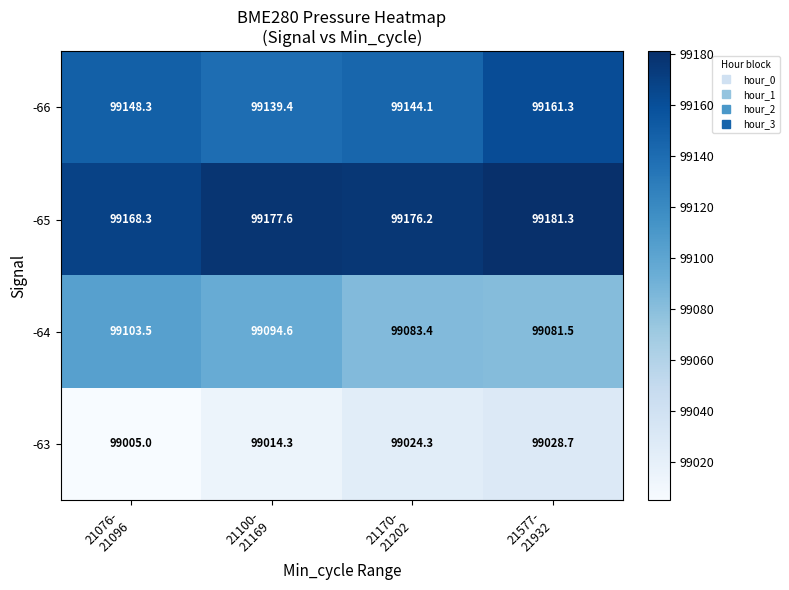

What is the spread (max minus min) of values at 21076-
21096?

163.3